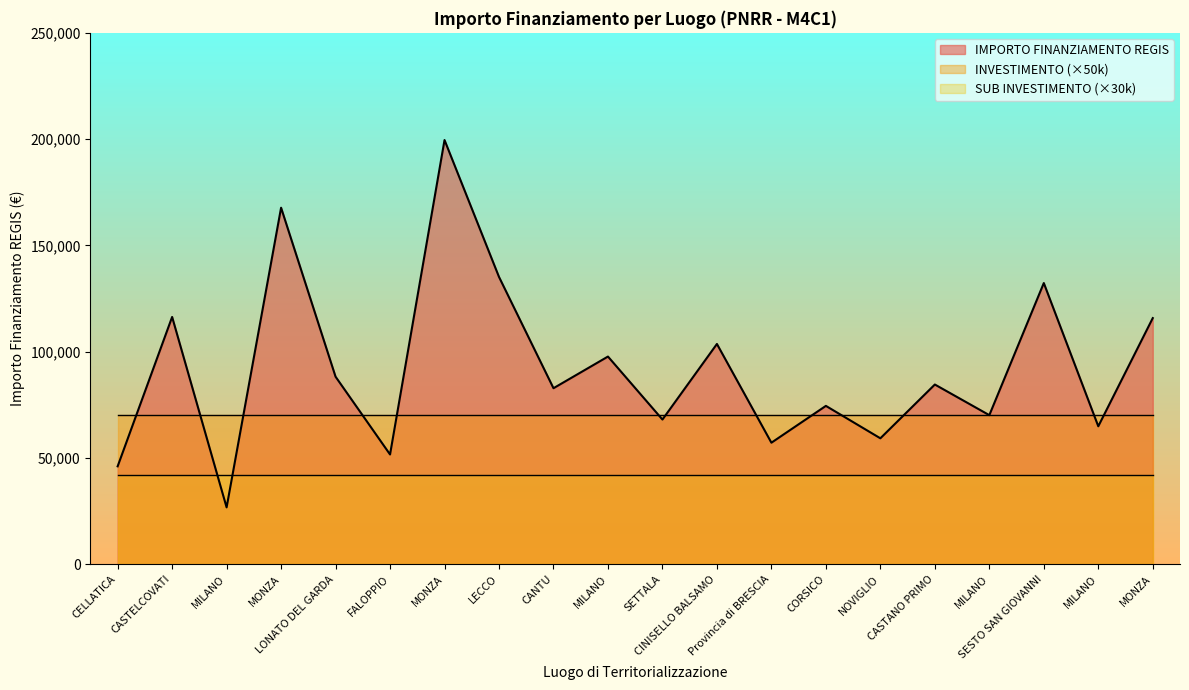

How many values in the IMPORTO FINANZIAMENTO REGIS series are below 84538?

10